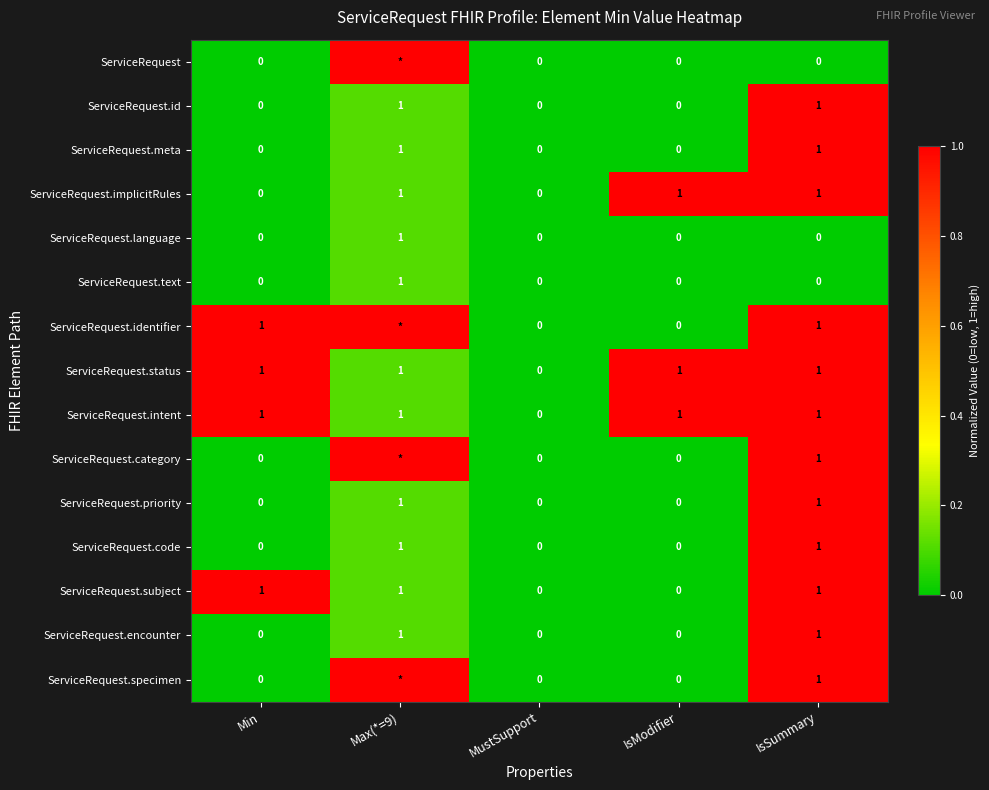

How many values in the ServiceRequest.language series exceed 0?

1